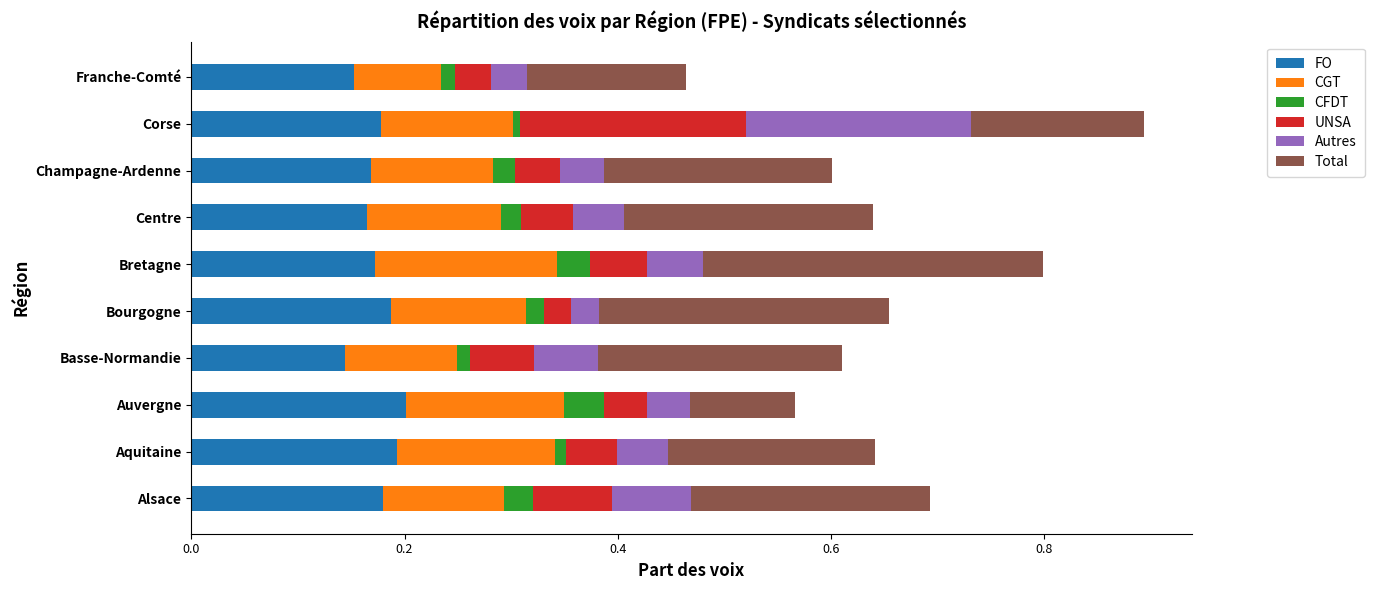

True or false: FO has a value of 0.0 at Bourgogne.

False